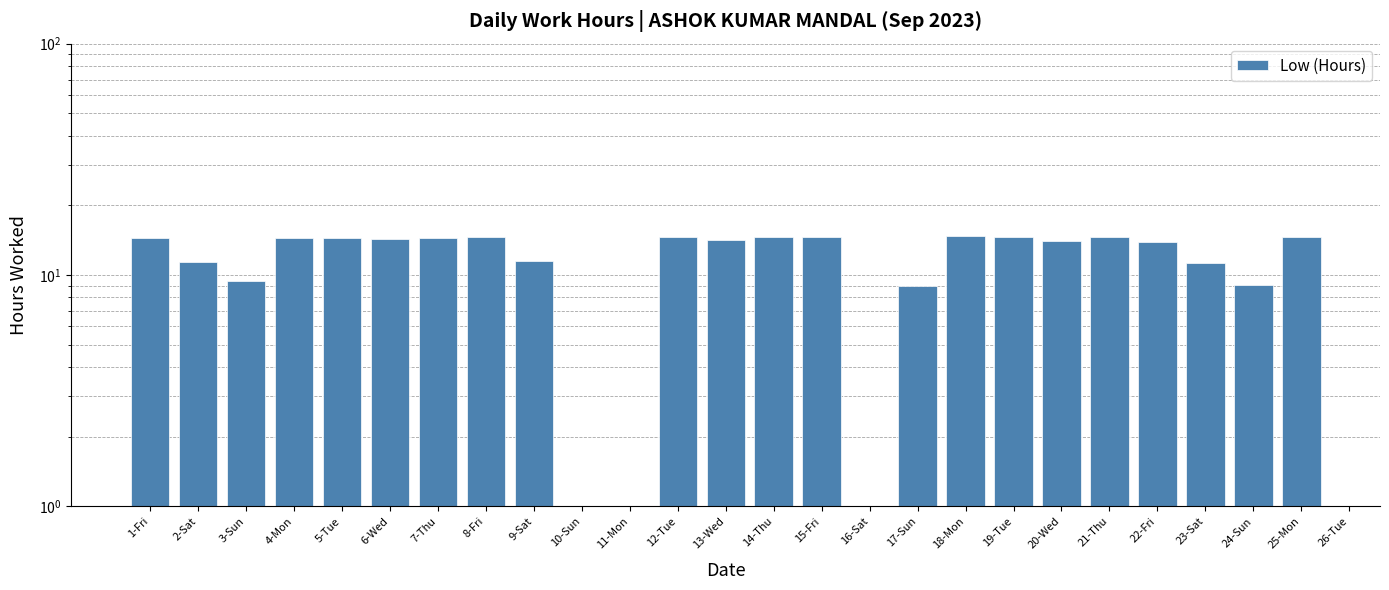

What is the maximum value shown in the chart?

14.8